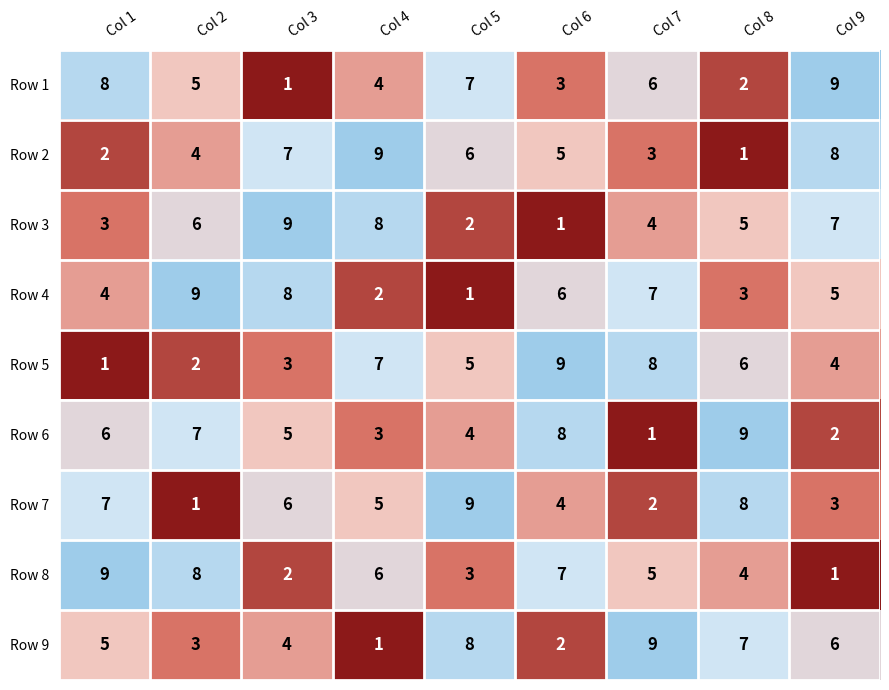

What is the spread (max minus min) of values at Col 1?

8